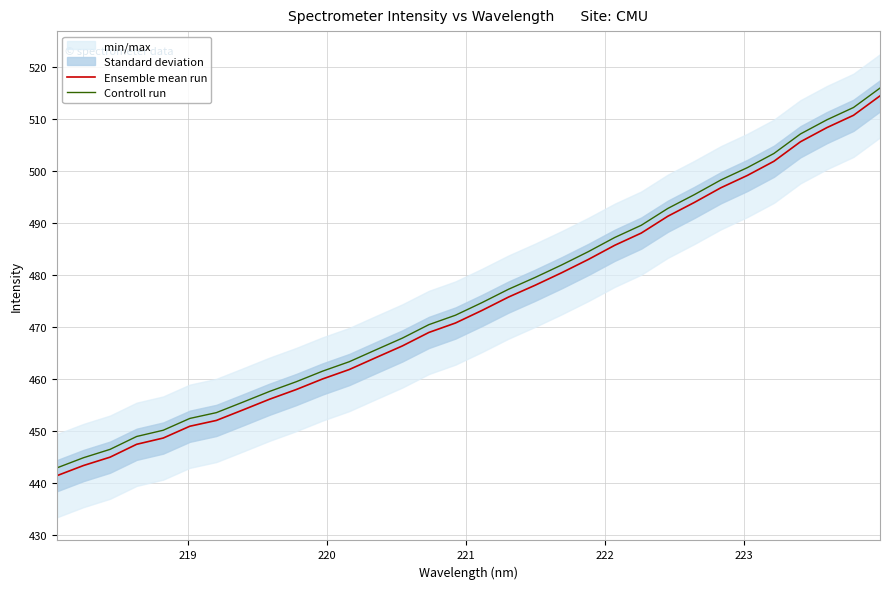

True or false: Controll run has more than 1 points higher than both neighbors.

False